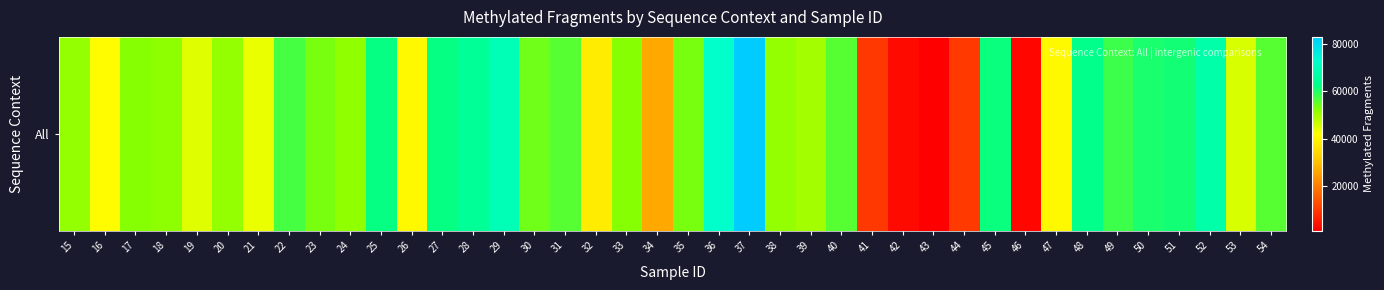

At which category does the chart reach its minimum across all series?

43